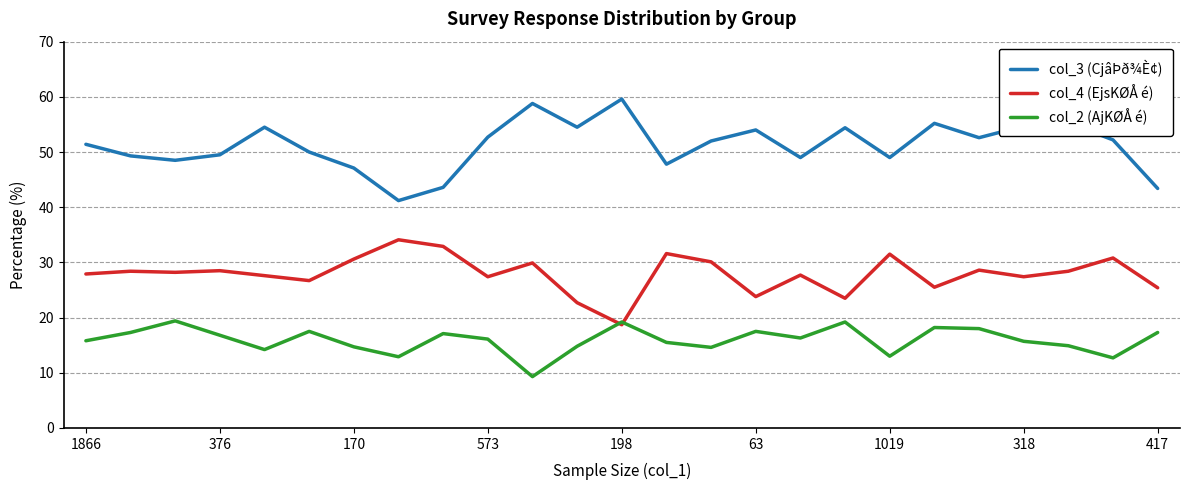

List the series in order of their peak value, highest first.

col_3 (CjâÞð¾È¢), col_4 (EjsKØÅ é), col_2 (AjKØÅ é)